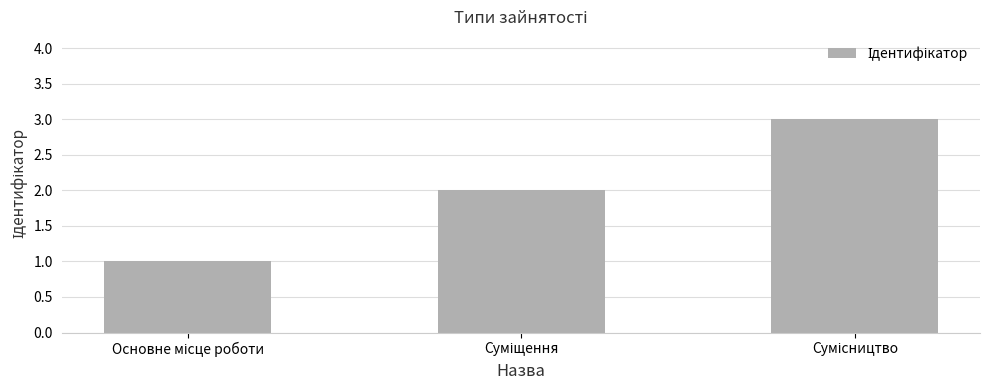

What is the sum of all values?

6